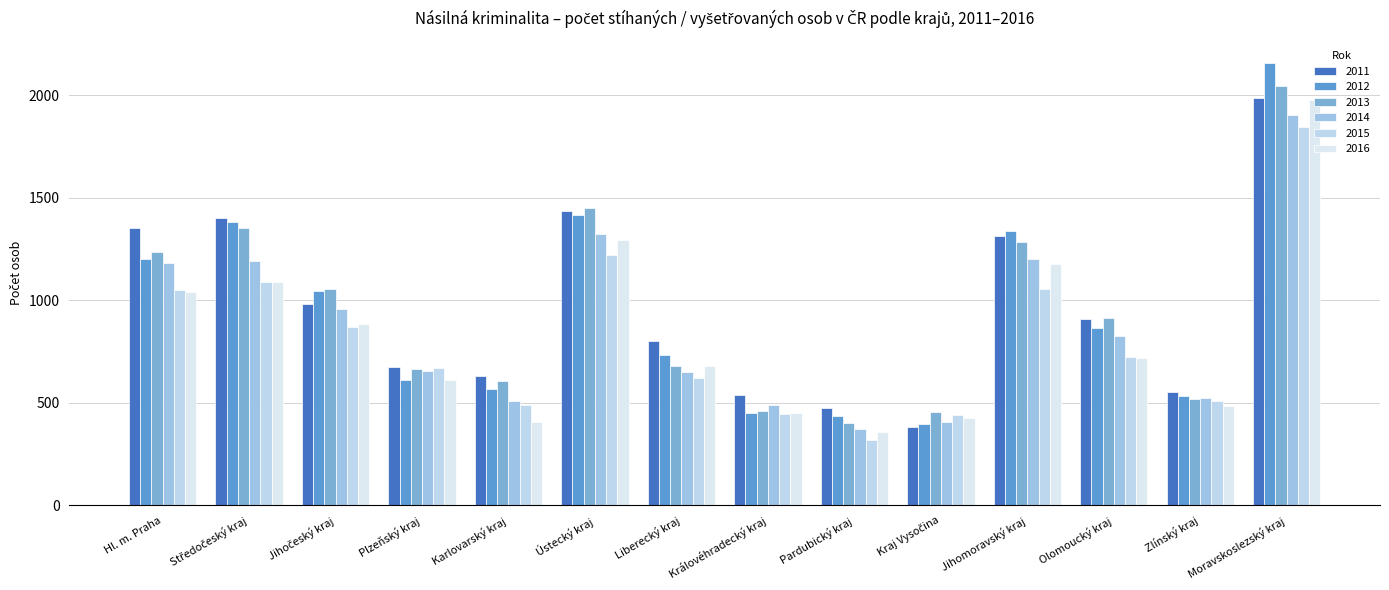

Between Středočeský kraj and Karlovarský kraj, which series saw the biggest shift?

2012